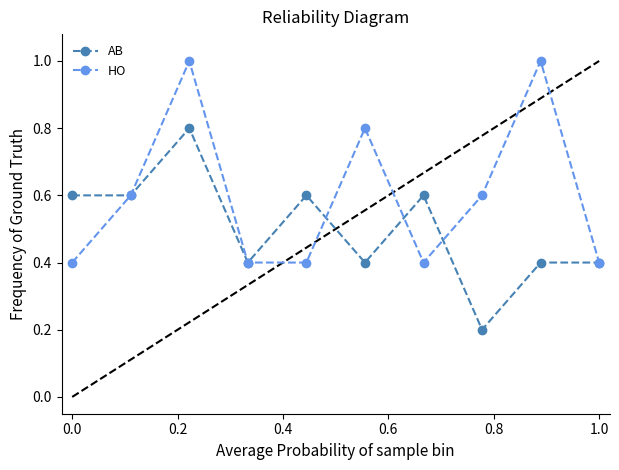

What is the maximum value for AB?

0.8